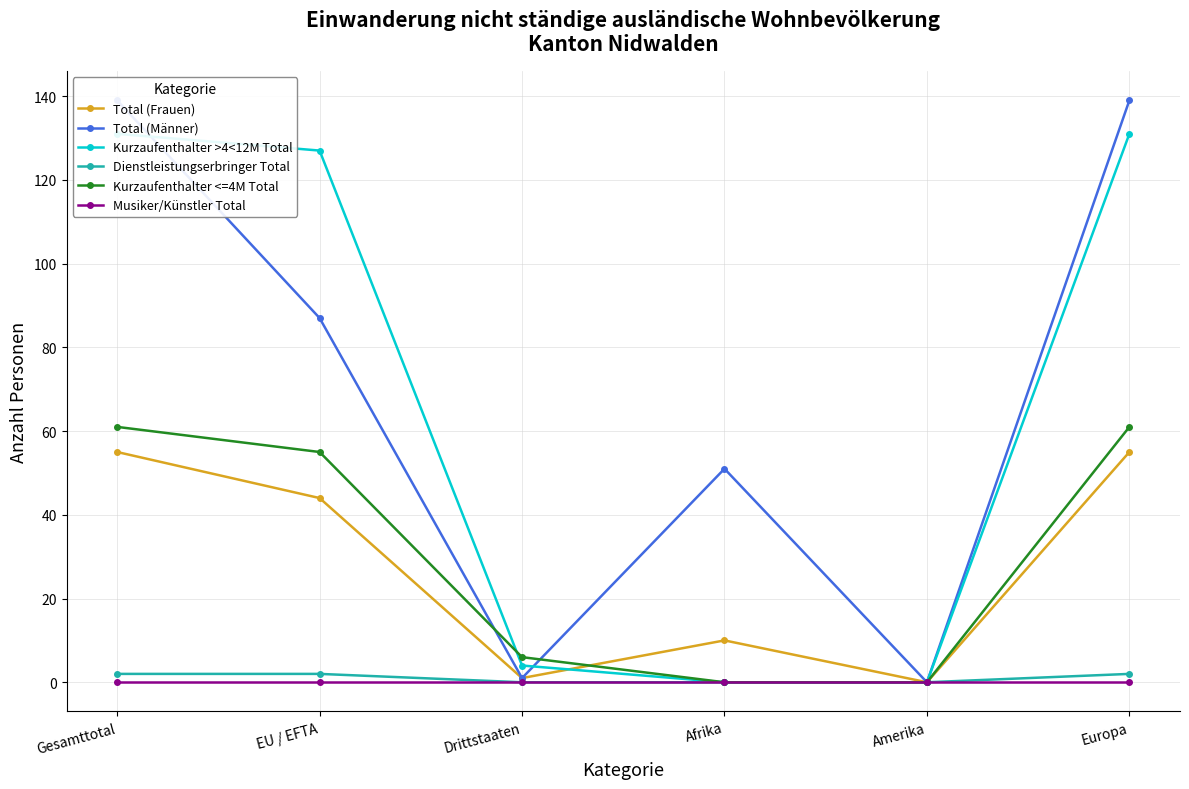

True or false: Musiker/Künstler Total and Total (Frauen) intersect in this chart.

False